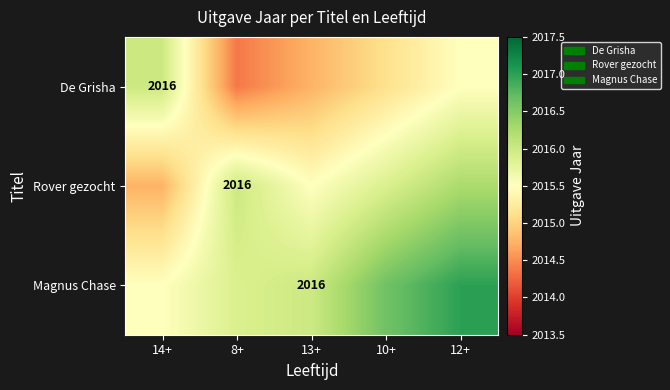

Where does the De Grisha series first go above 2015?

14+